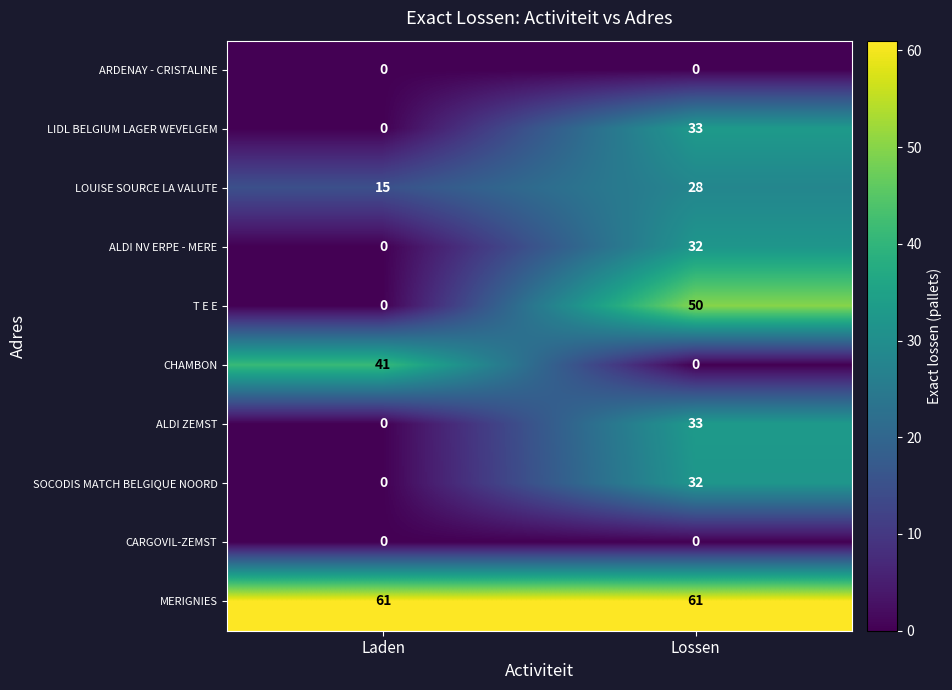

What is the maximum value shown in the chart?

61